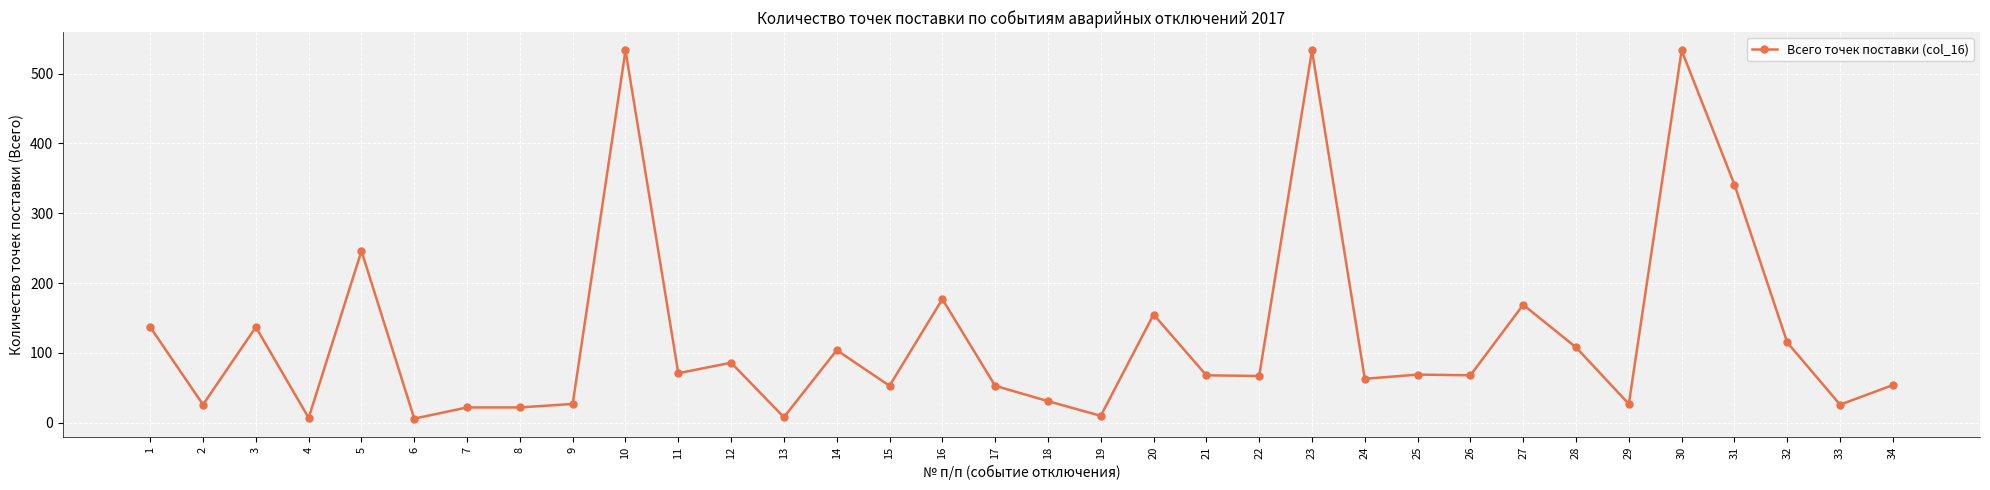

What is the average value?

122